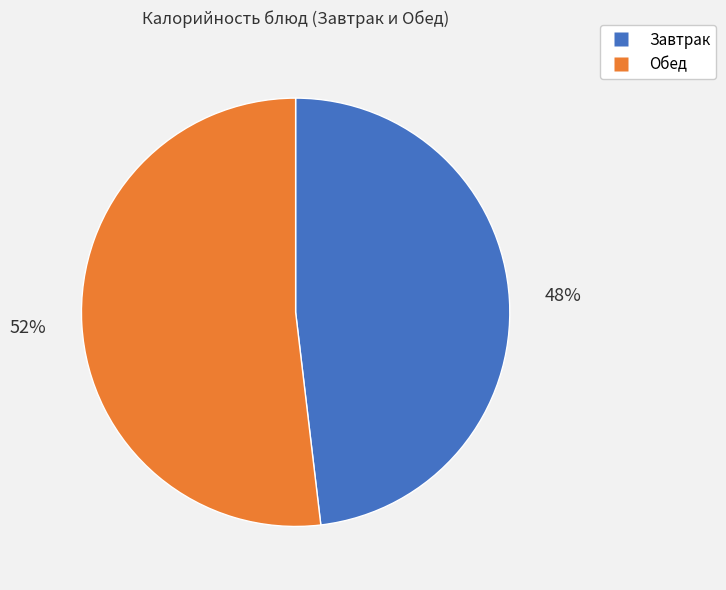

To the nearest percent, what is the difference between the largest and smallest slice percentages?

4%